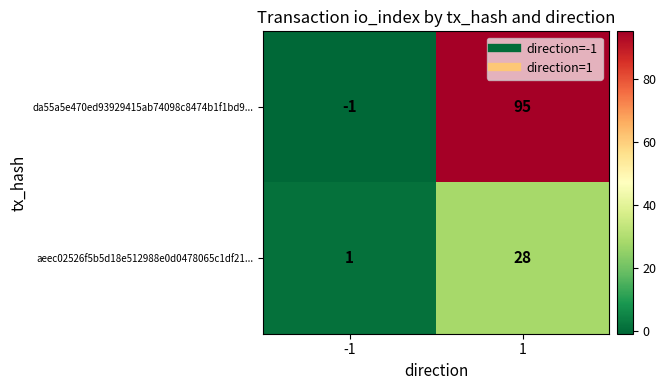

Count the number of categories in the chart.

2